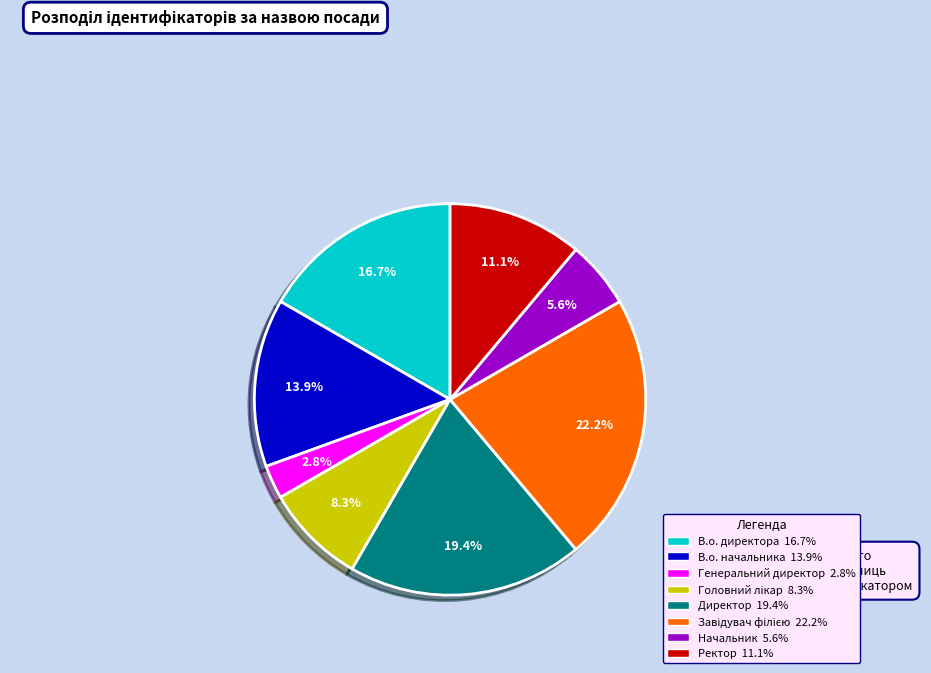

How many slices are in this pie chart?

8